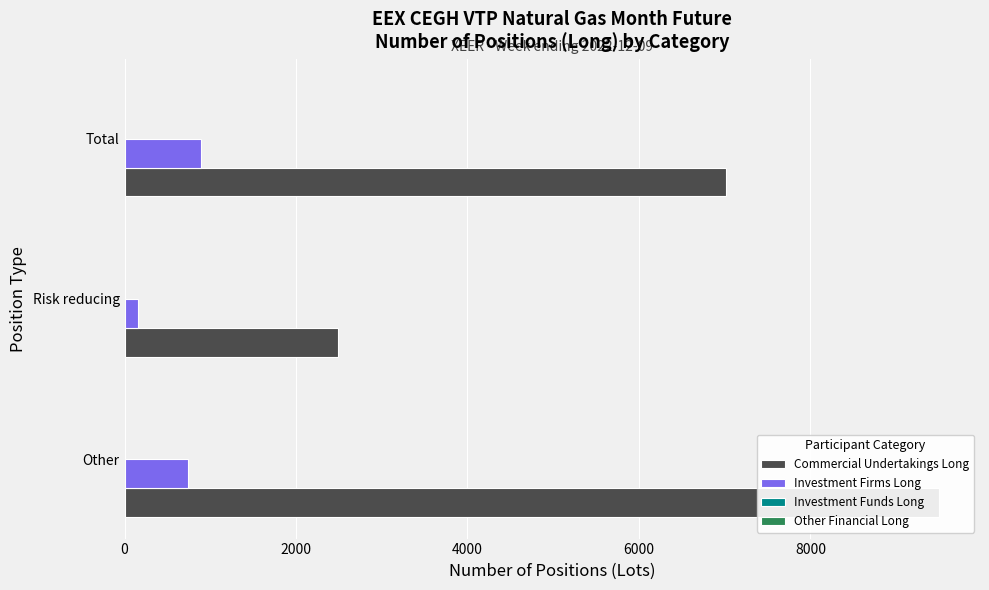

Rank the series by their maximum value, from highest to lowest.

Commercial Undertakings Long, Investment Firms Long, Investment Funds Long, Other Financial Long